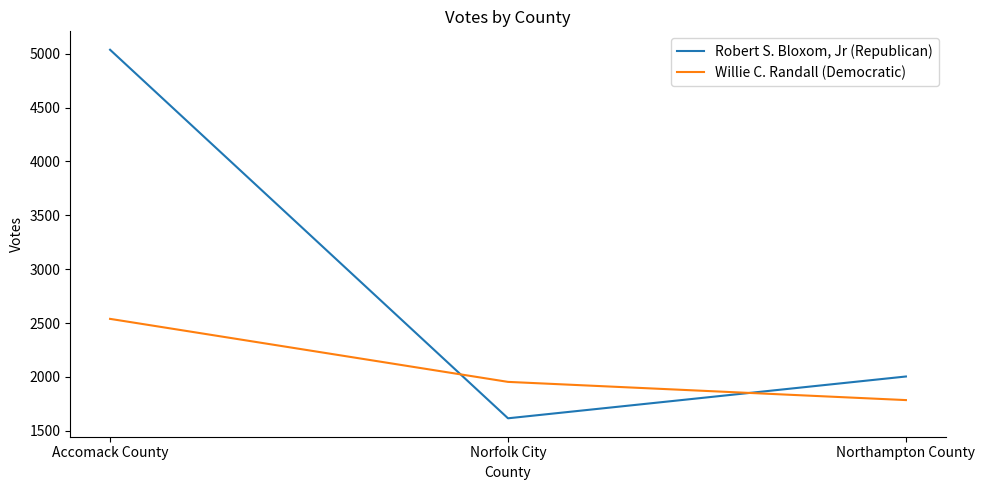

List the series in order of their overall mean, lowest first.

Willie C. Randall (Democratic), Robert S. Bloxom, Jr (Republican)